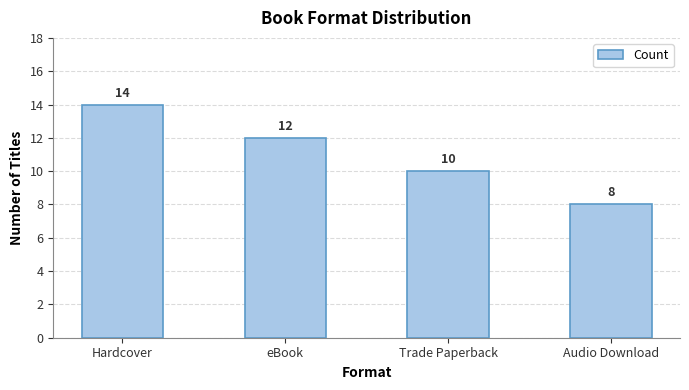

The value at Audio Download is 8. True or false?

True